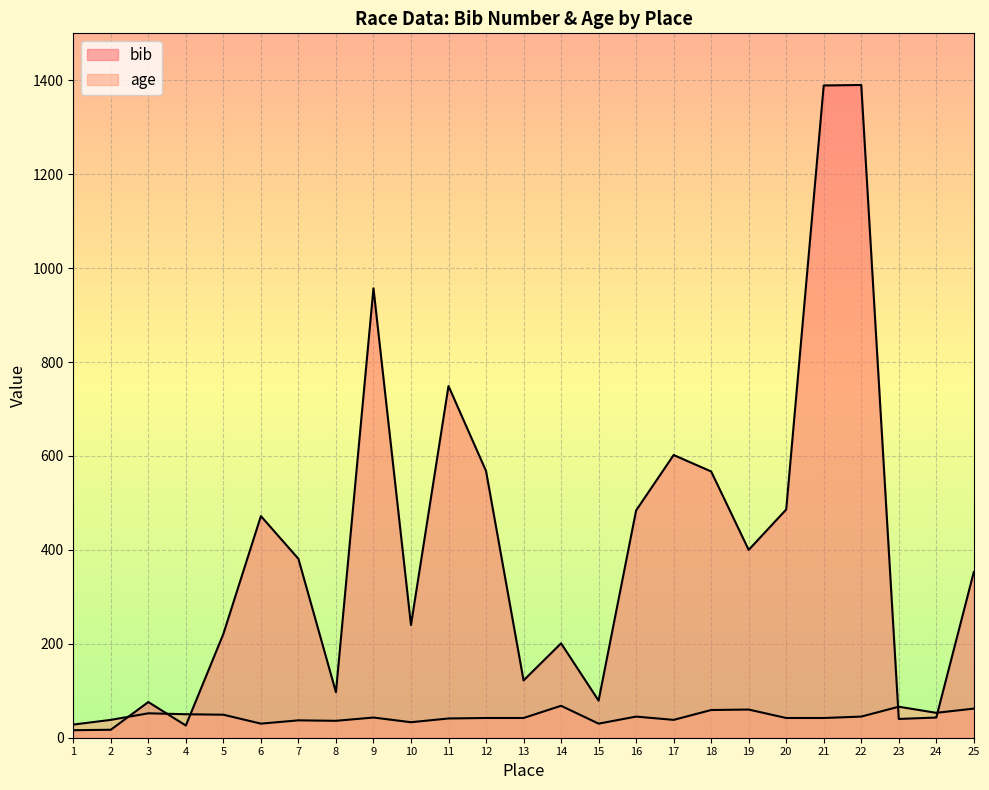

How many lines are shown in the chart?

2